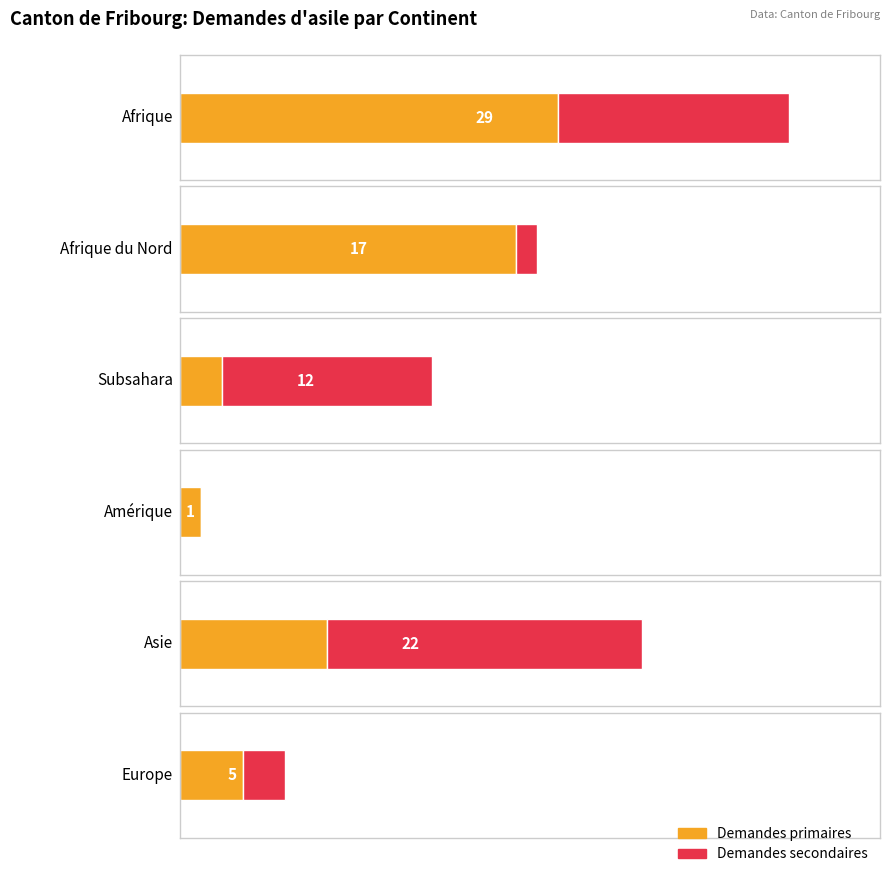

The value of Demandes secondaires at Europe is 2. True or false?

True